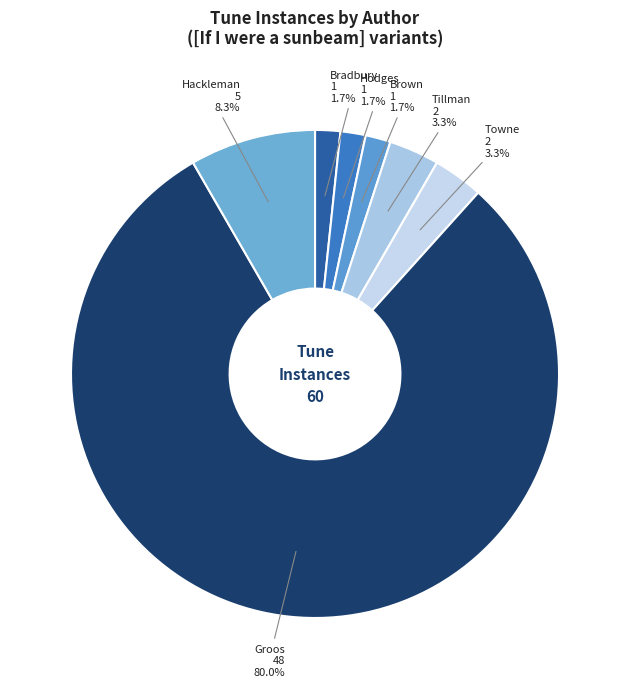

How many slices are in this pie chart?

7